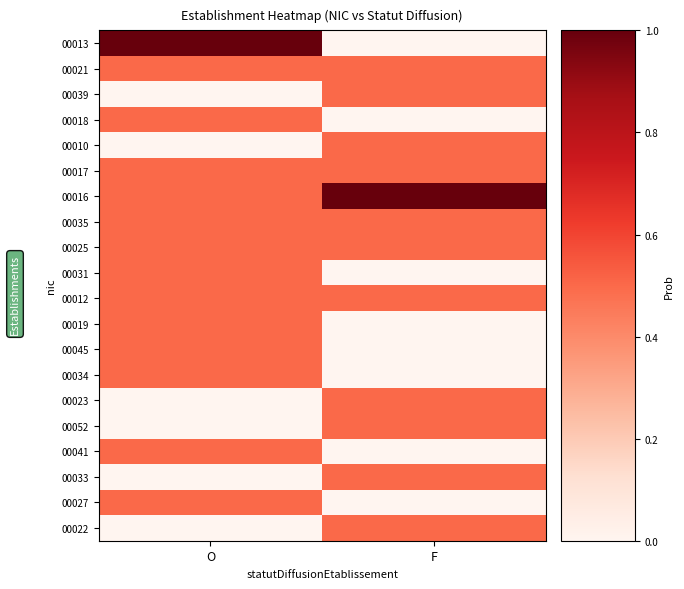

Reading left to right, extract all data points from this chart.

00013: O=1.0	F=0.0
00021: O=0.5	F=0.5
00039: O=0.0	F=0.5
00018: O=0.5	F=0.0
00010: O=0.0	F=0.5
00017: O=0.5	F=0.5
00016: O=0.5	F=1.0
00035: O=0.5	F=0.5
00025: O=0.5	F=0.5
00031: O=0.5	F=0.0
00012: O=0.5	F=0.5
00019: O=0.5	F=0.0
00045: O=0.5	F=0.0
00034: O=0.5	F=0.0
00023: O=0.0	F=0.5
00052: O=0.0	F=0.5
00041: O=0.5	F=0.0
00033: O=0.0	F=0.5
00027: O=0.5	F=0.0
00022: O=0.0	F=0.5